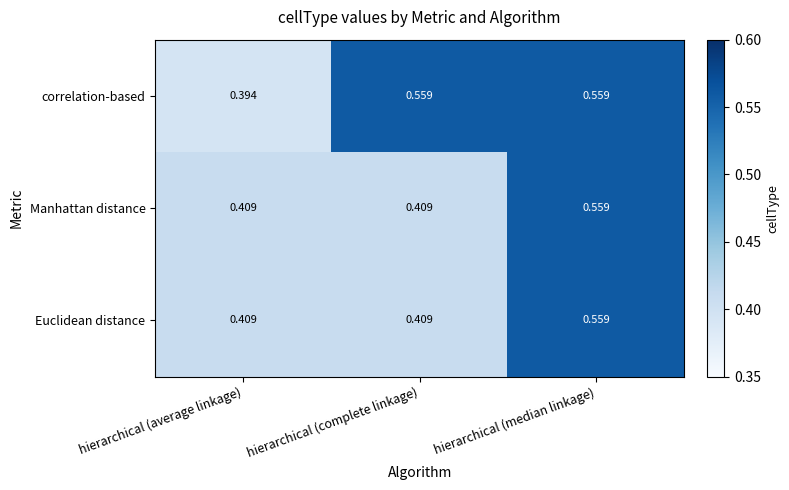

Which category has the highest value in the Manhattan distance series?

hierarchical (median linkage)